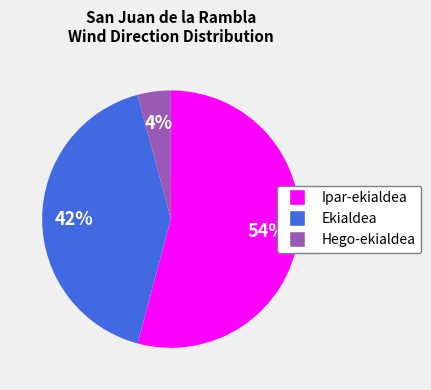

To the nearest percent, what is the average slice percentage?

33%